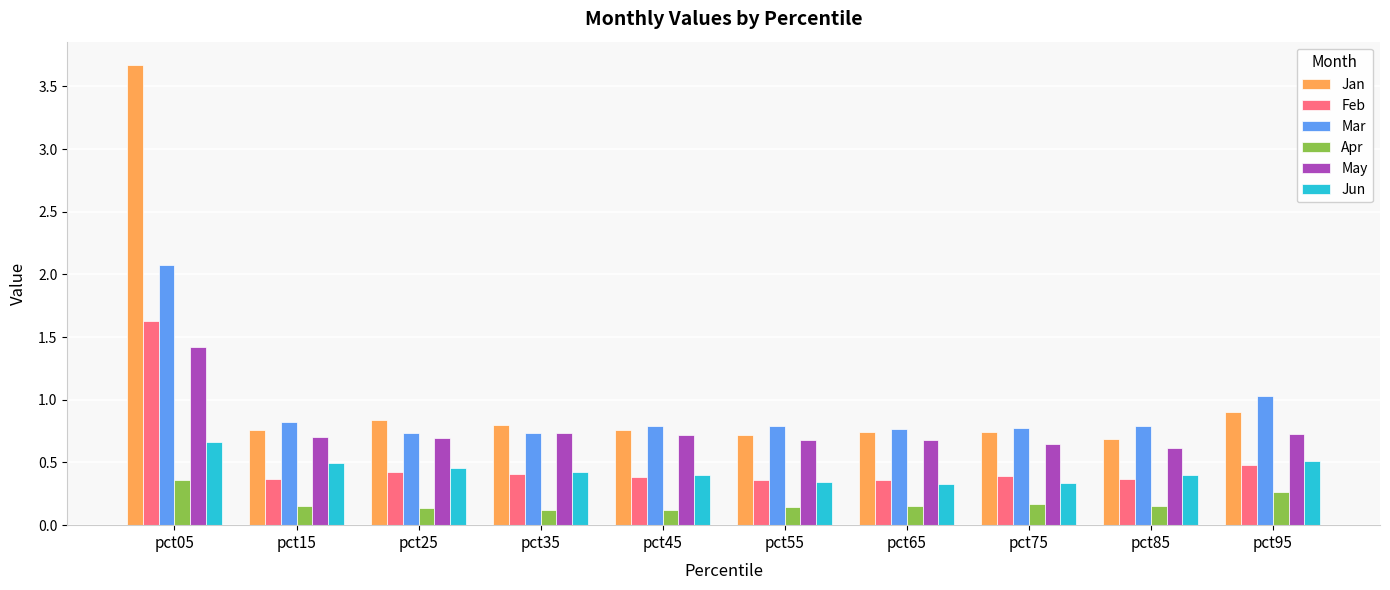

At which category is the sum across all series the highest?

pct05